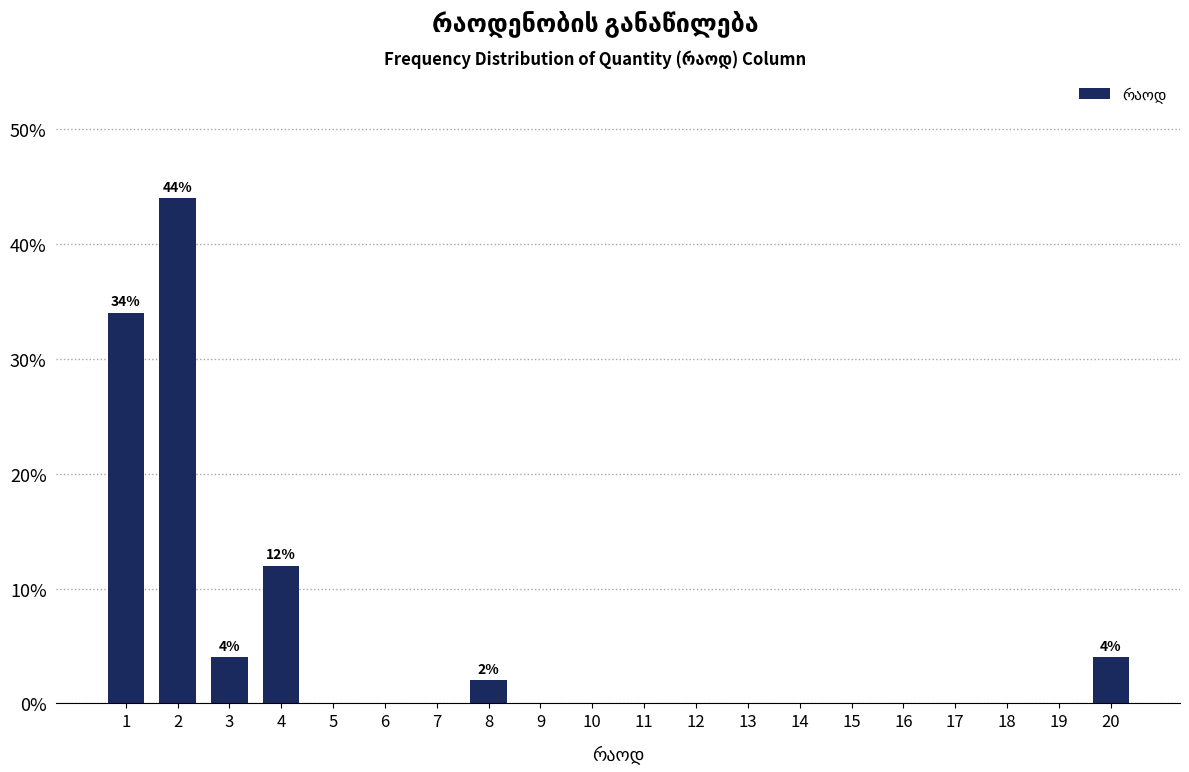

Reading left to right, list all the values displayed in this chart.

1=34	2=44	3=4	4=12	5=0	6=0	7=0	8=2	9=0	10=0	11=0	12=0	13=0	14=0	15=0	16=0	17=0	18=0	19=0	20=4